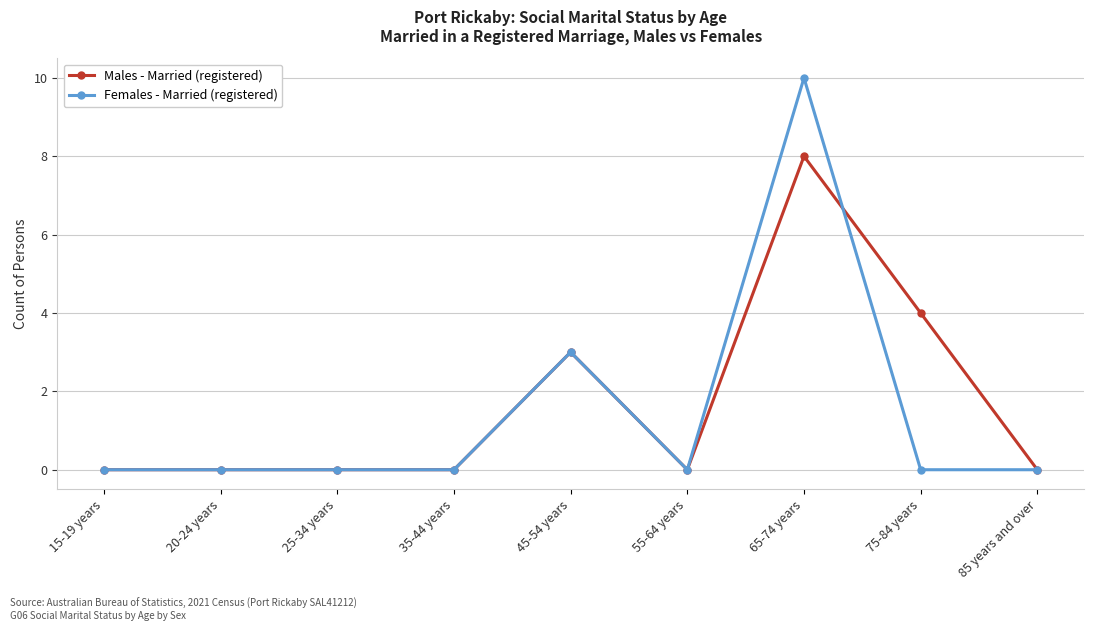

Count the number of categories in the chart.

9